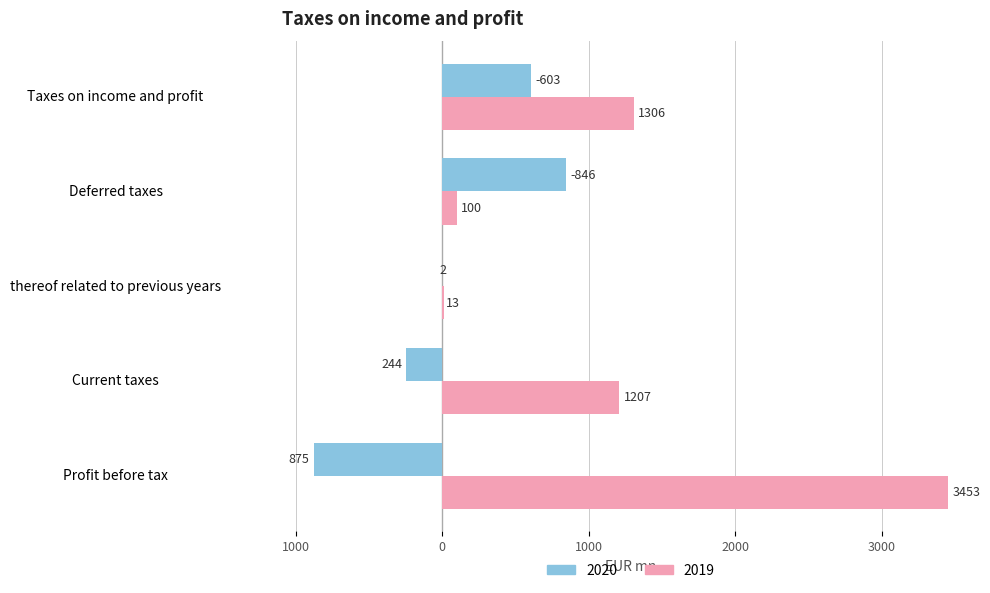

What are all the series names shown in the legend?

2020, 2019